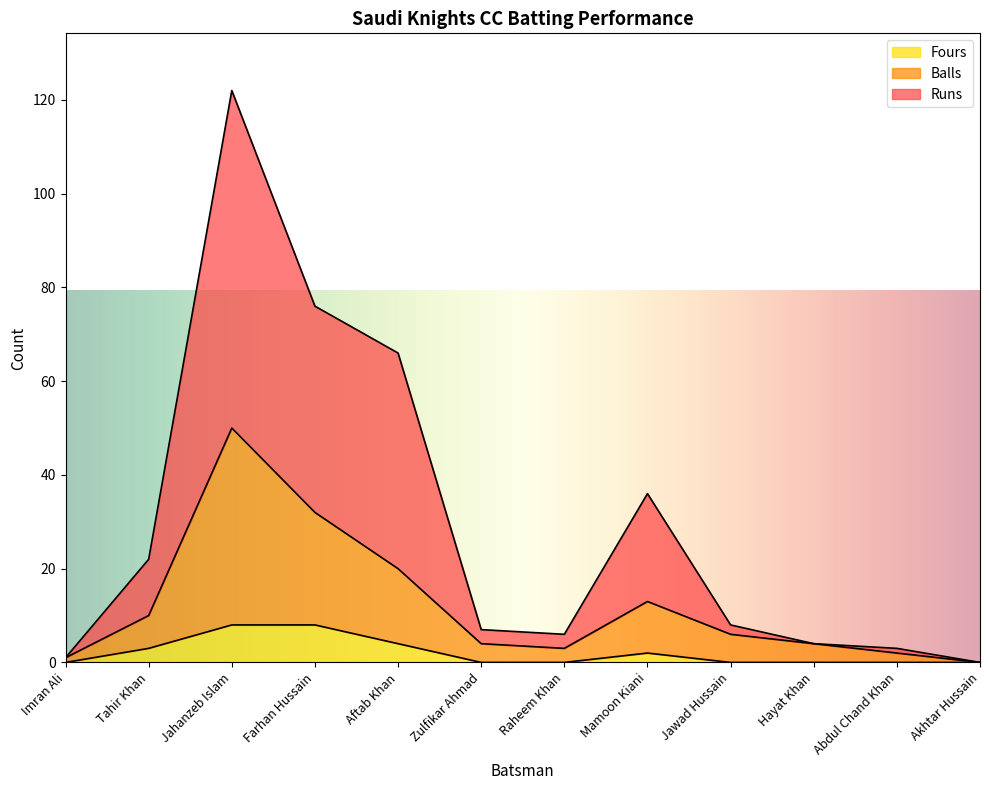

True or false: Fours and Balls intersect in this chart.

False